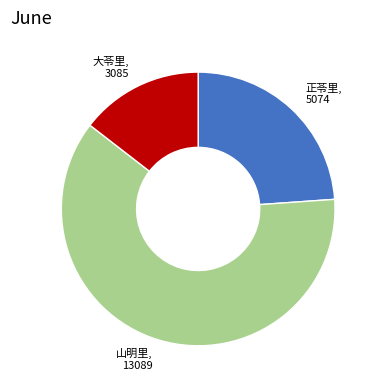

The 大苓里, 3085 slice represents 15% of the pie. True or false?

True